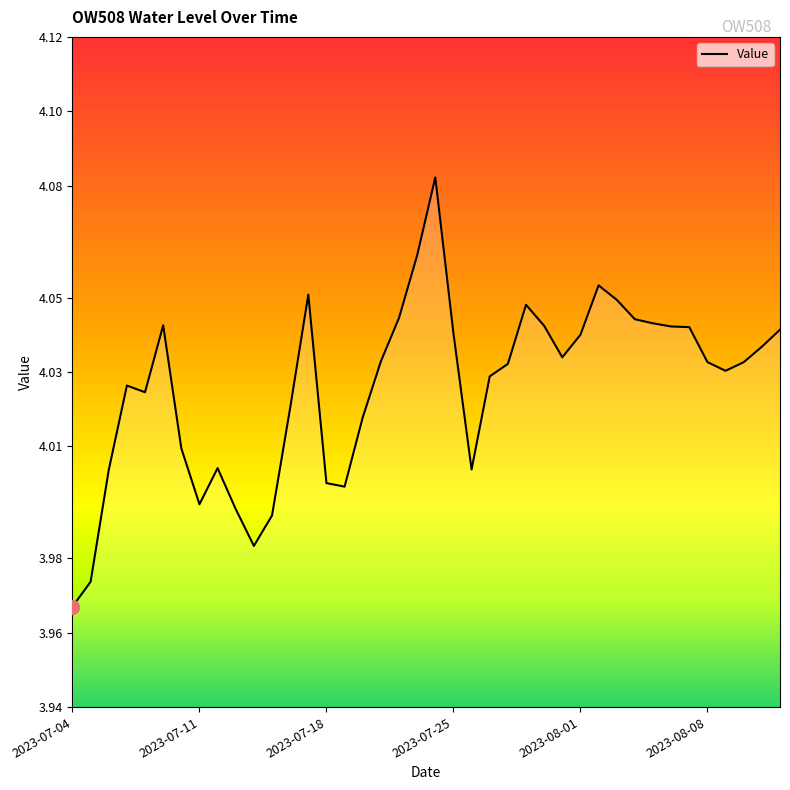

Is this an area chart (filled region under the line)?

Yes